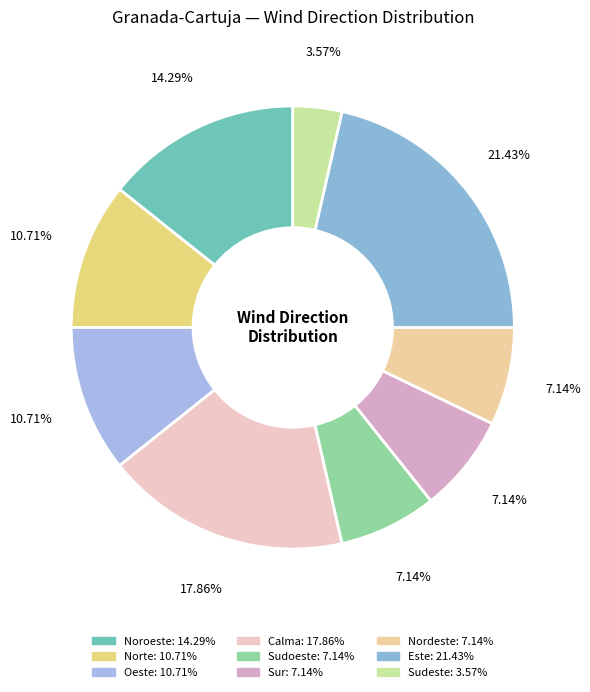

Rank the categories by value from highest to lowest.

Este, Calma, Noroeste, Norte, Oeste, Sudoeste, Sur, Nordeste, Sudeste